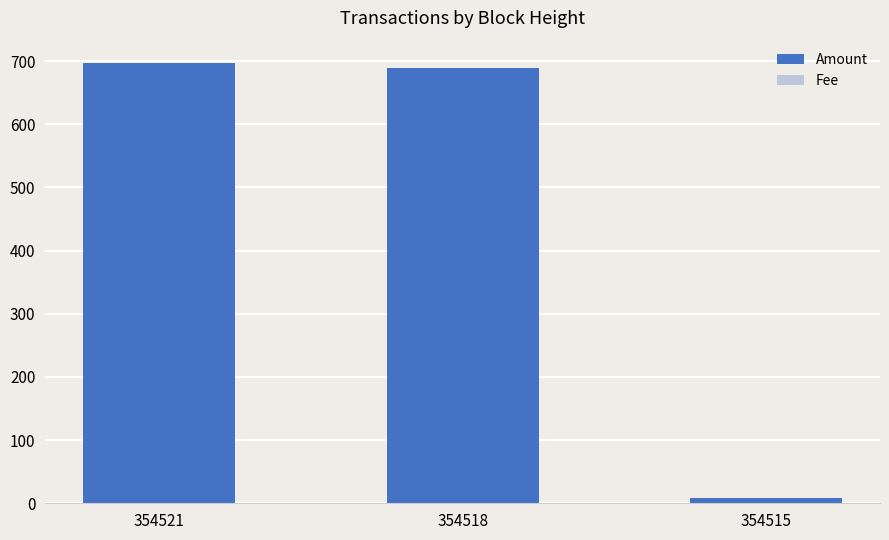

Between 354521 and 354518, which series saw the biggest shift?

Amount